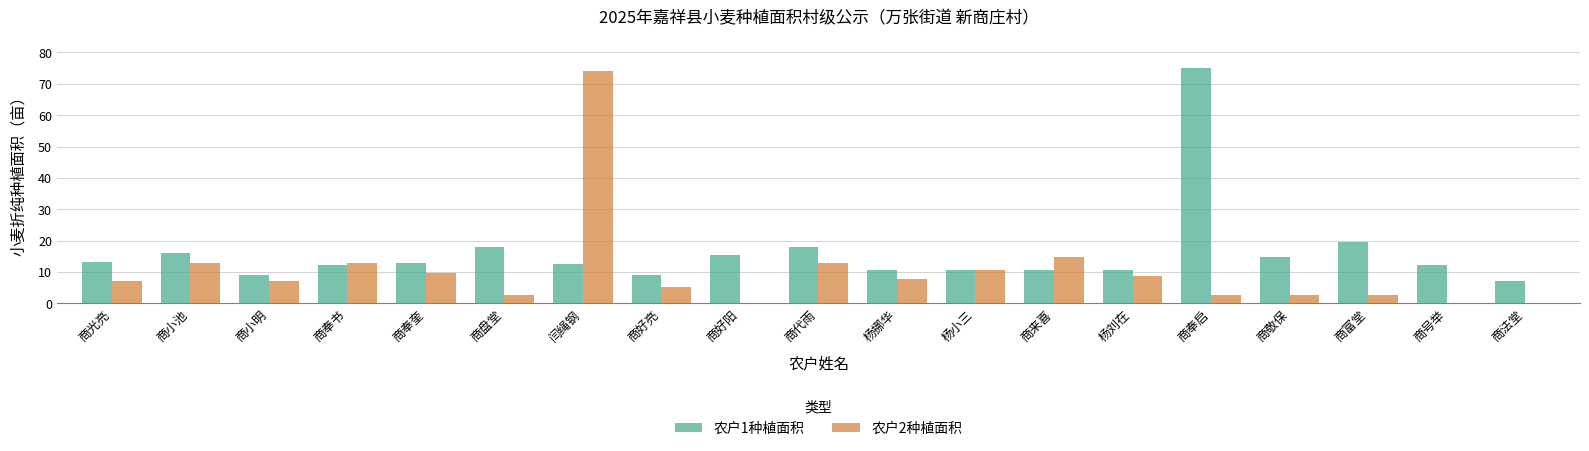

The value of 农户2种植面积 at 商代雨 is 12.8. True or false?

True